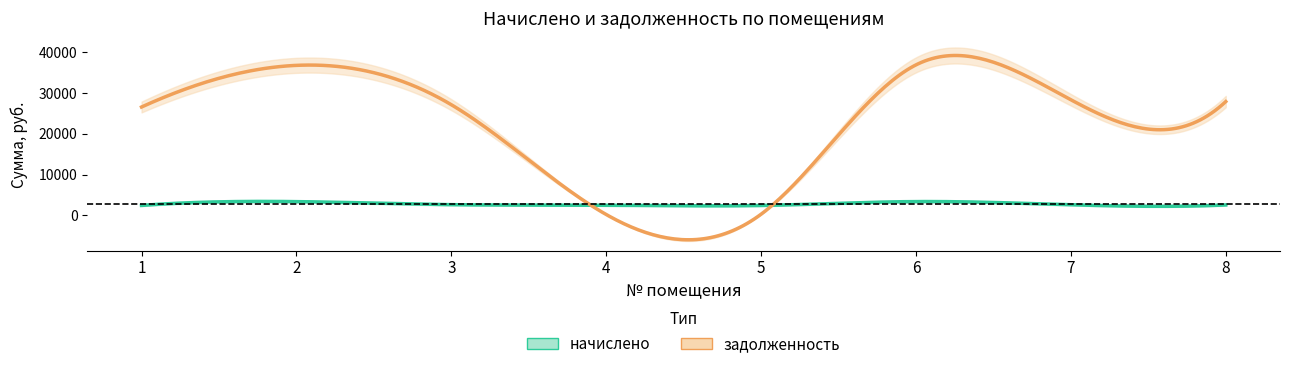

Rank the series by their maximum value, from lowest to highest.

начислено, задолженность